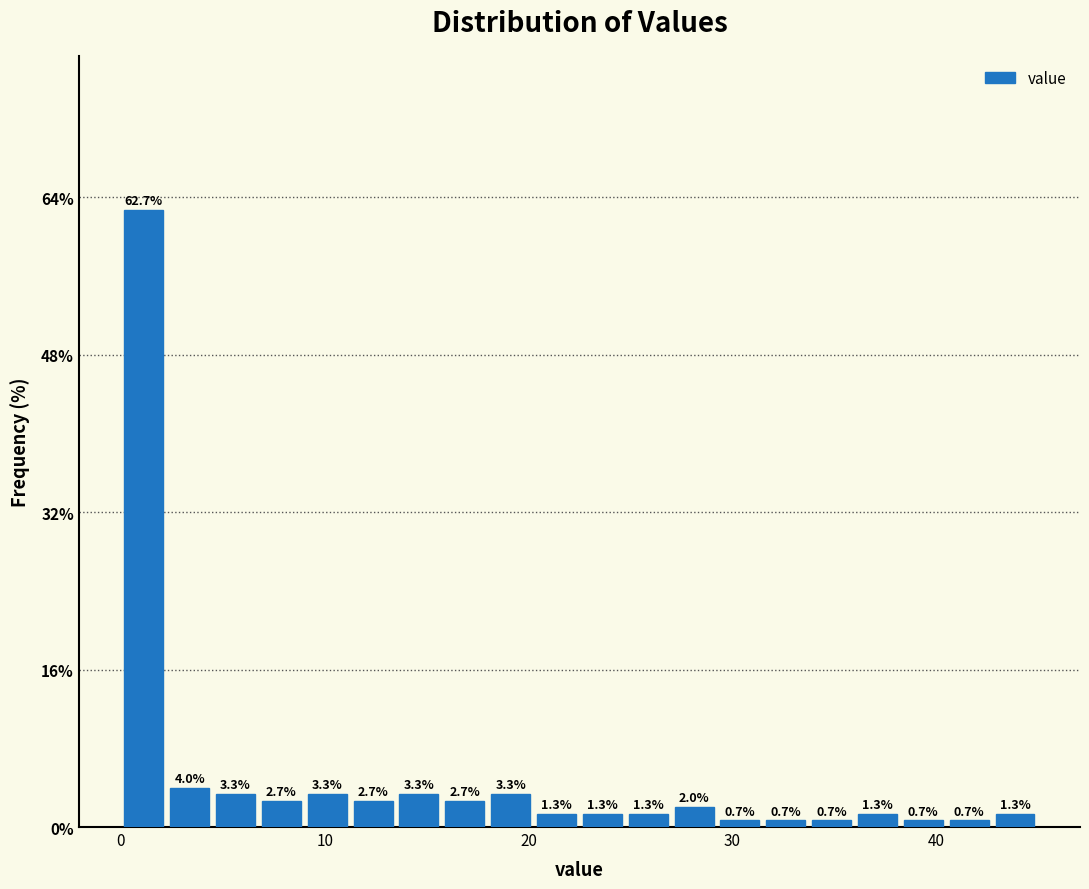

Around what value on the x-axis is the tallest bar? Give the approximate position of its centre, as read against the axis.

1